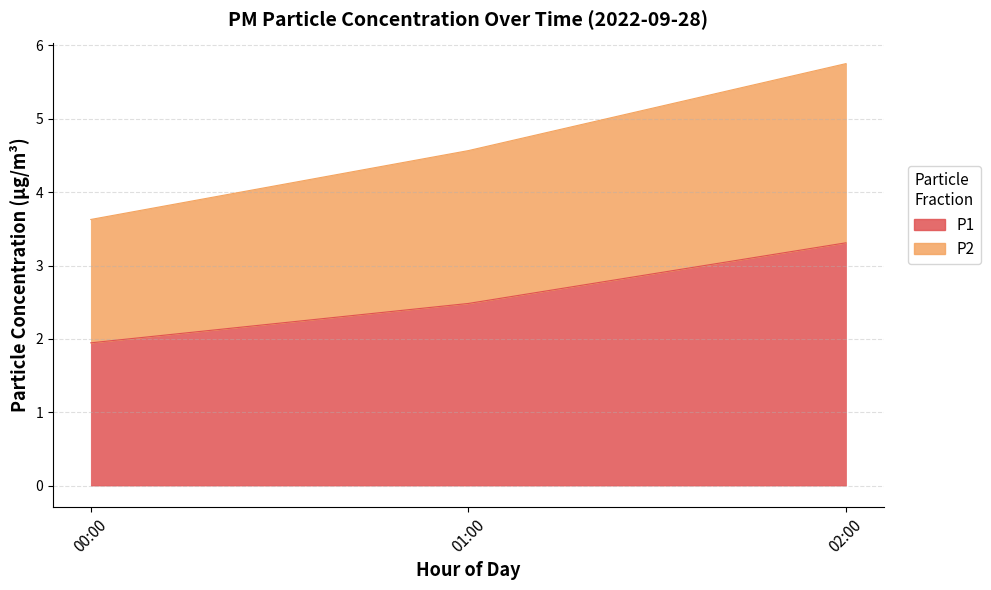

Rank the series by their average value, from highest to lowest.

P1, P2